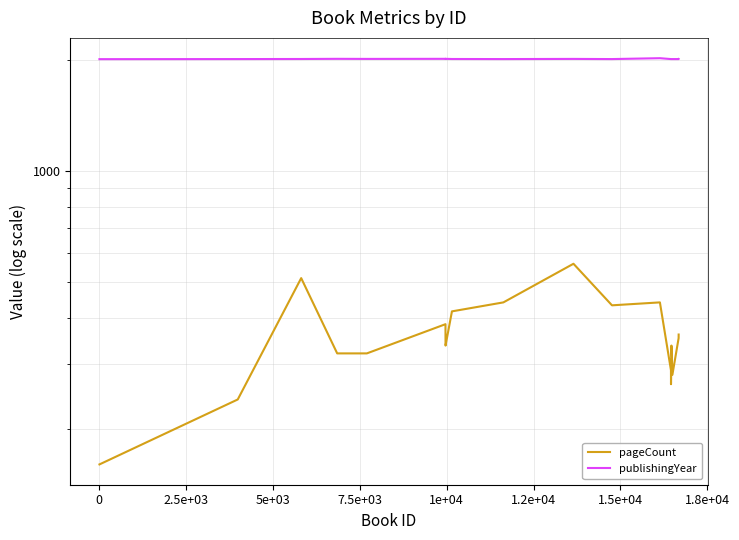

What is the label of the 6th point from the left?

1e+04